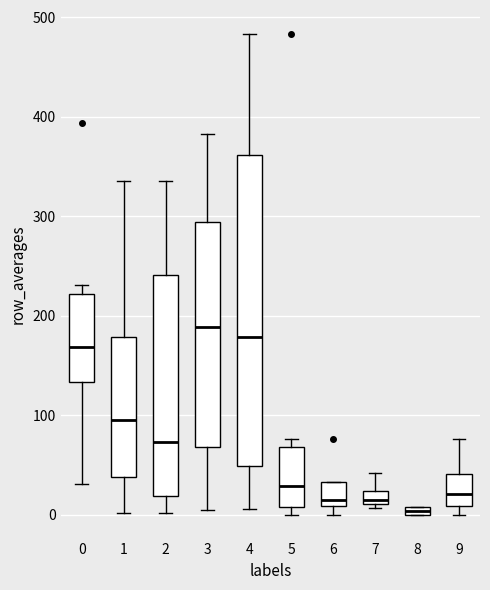

Comparing the boxes themselves (not the whiskers), which one is the tallest?

4